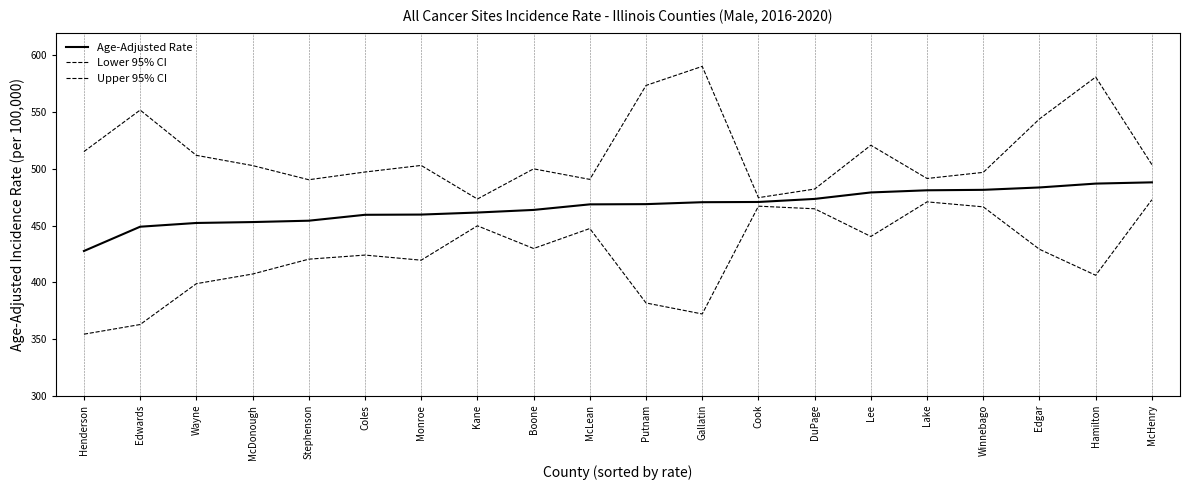

Is this an area chart (filled region under the line)?

No